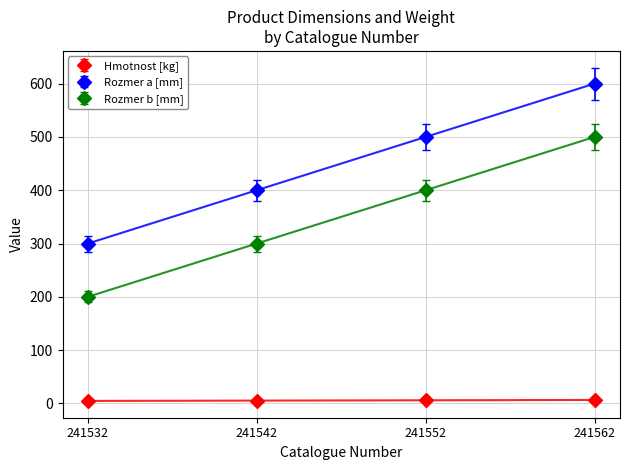

Rank the series at 241542 from lowest to highest value.

Hmotnost [kg], Rozmer b [mm], Rozmer a [mm]